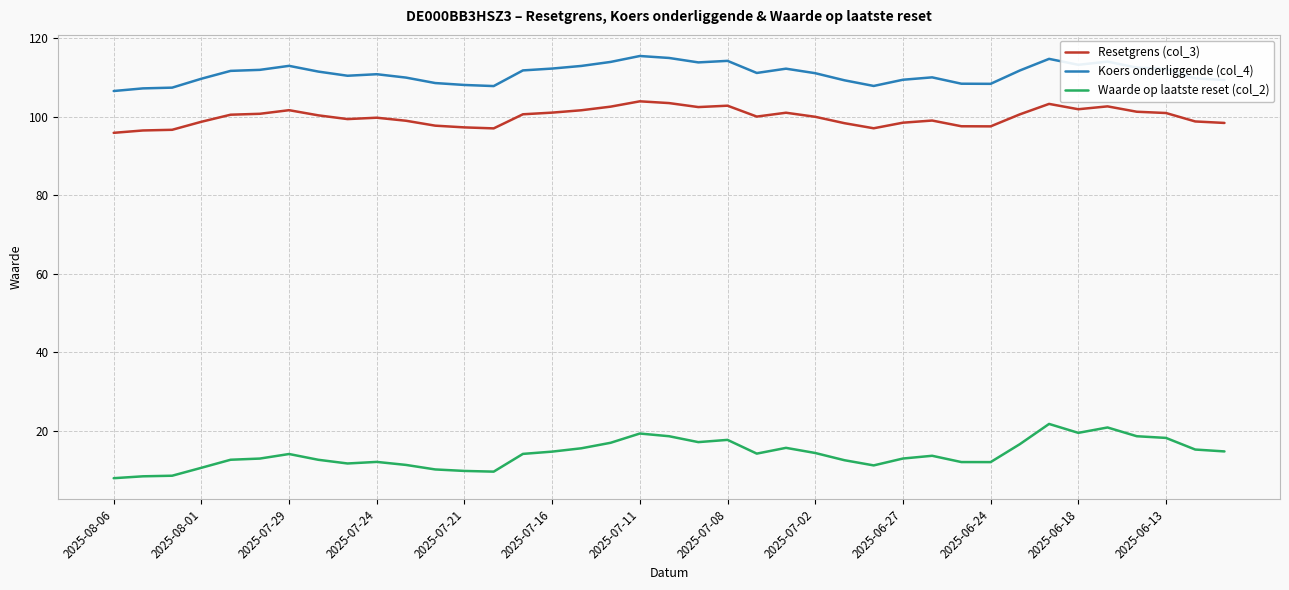

At how many categories does at least one series exceed 56?

39